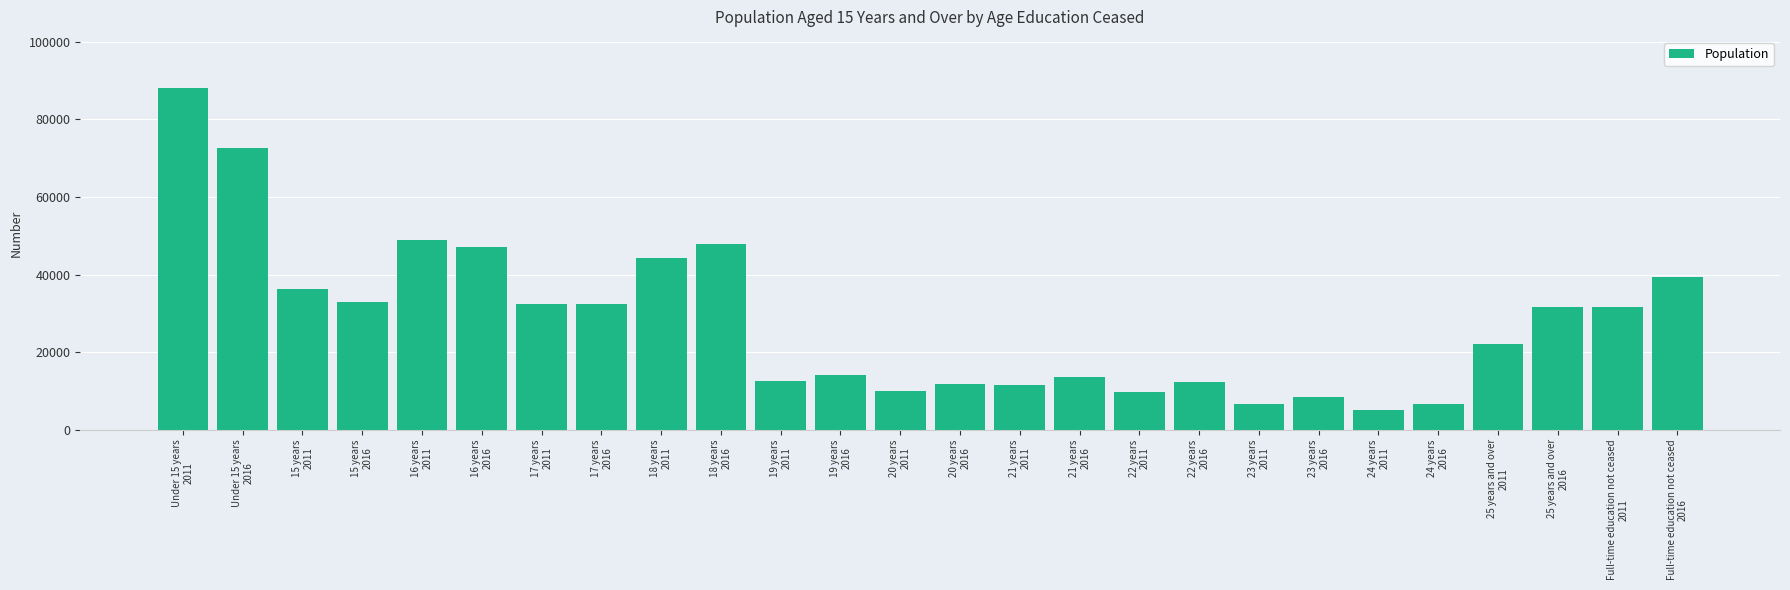

What is the approximate value at 18 years
2016, to the nearest 10?

47930